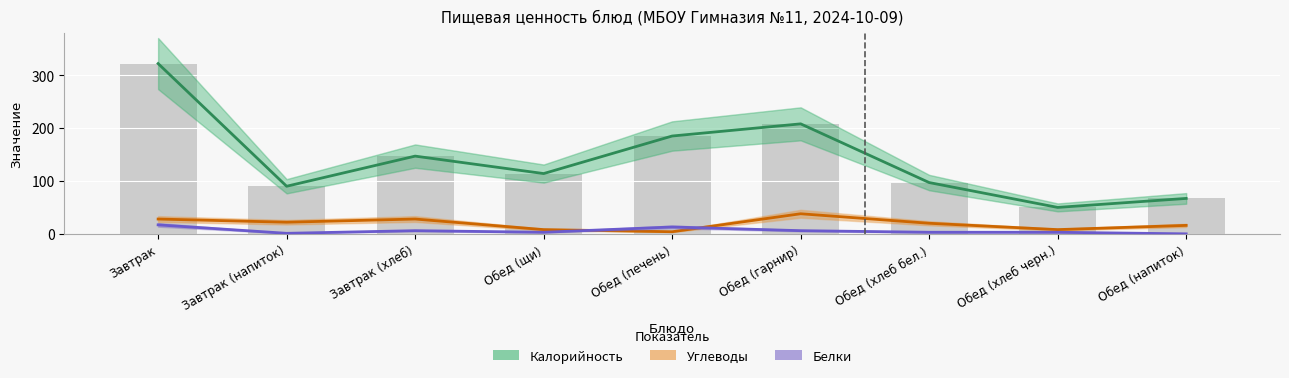

What is the difference between the maximum and minimum values in the Калорийность series?

272